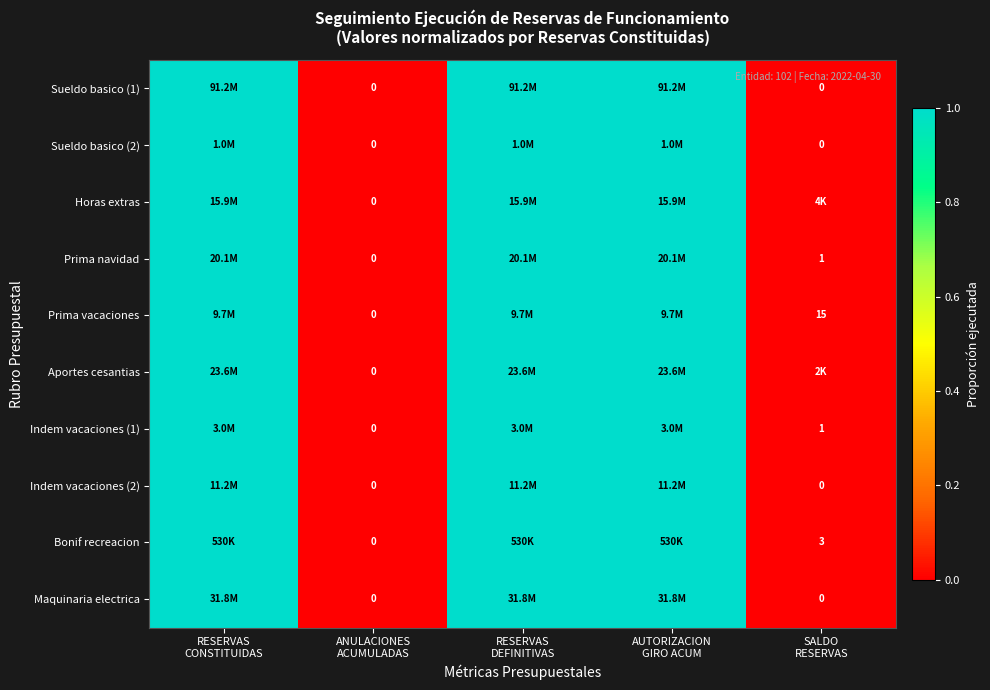

At how many categories does at least one series exceed 0?

4